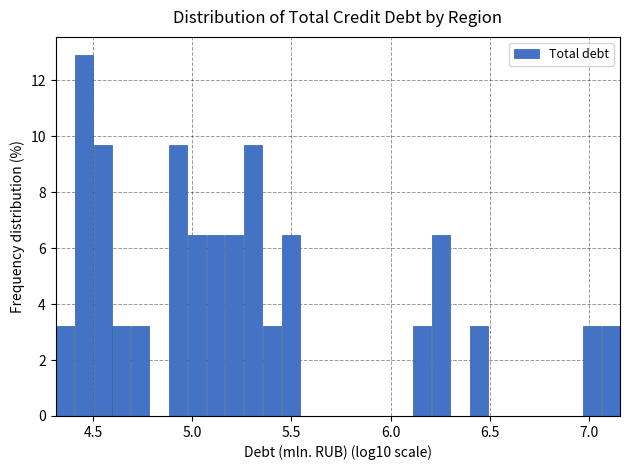

Read against the x-axis, roughly where is the centre of the tallest bar?

4.45